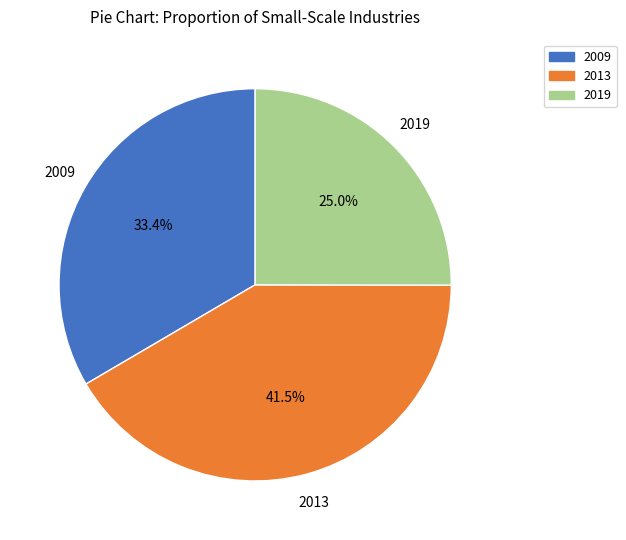

What is the ratio of the value at 2013 to the value at 2009?

1.2